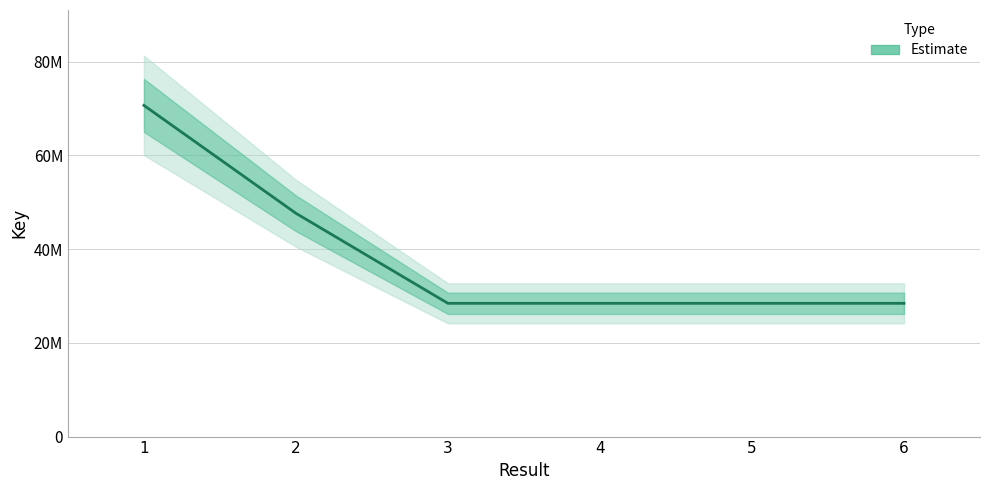

Which category has the highest value across all series?

1